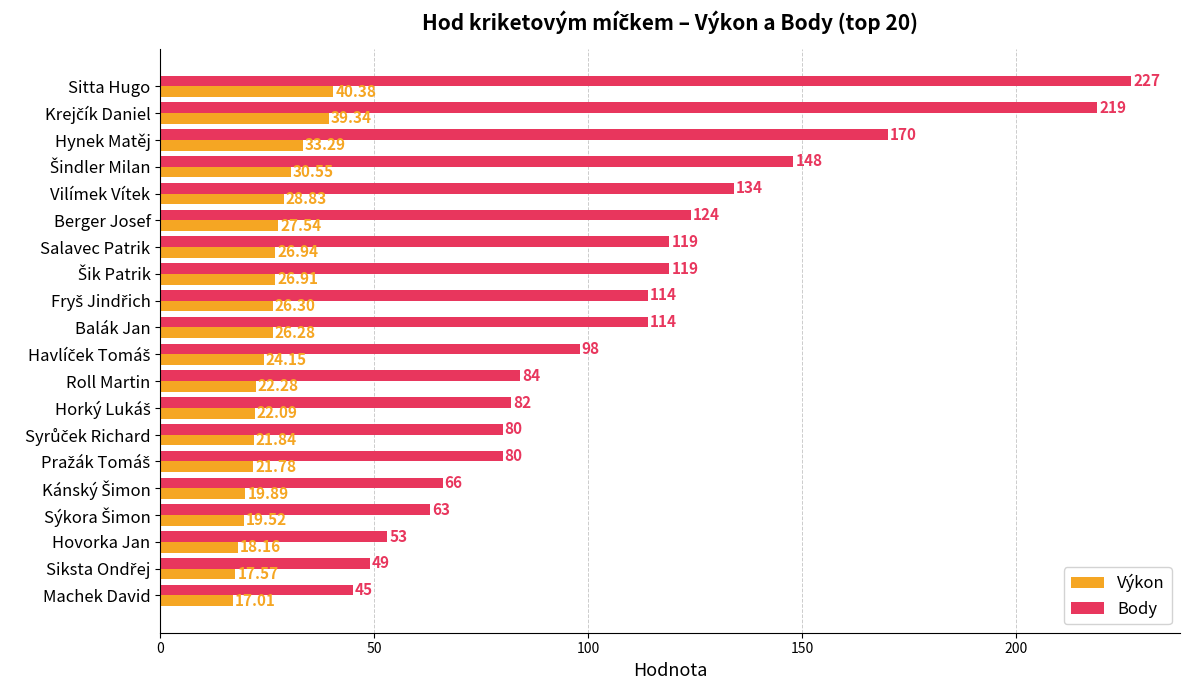

Which category has the highest value in the Výkon series?

Sitta Hugo